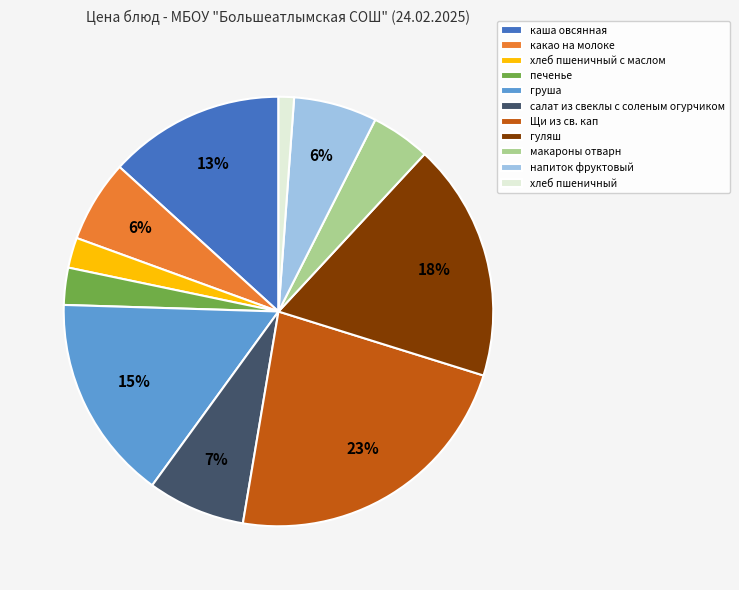

Do какао на молоке and хлеб пшеничный с маслом together represent more than half of the pie?

No